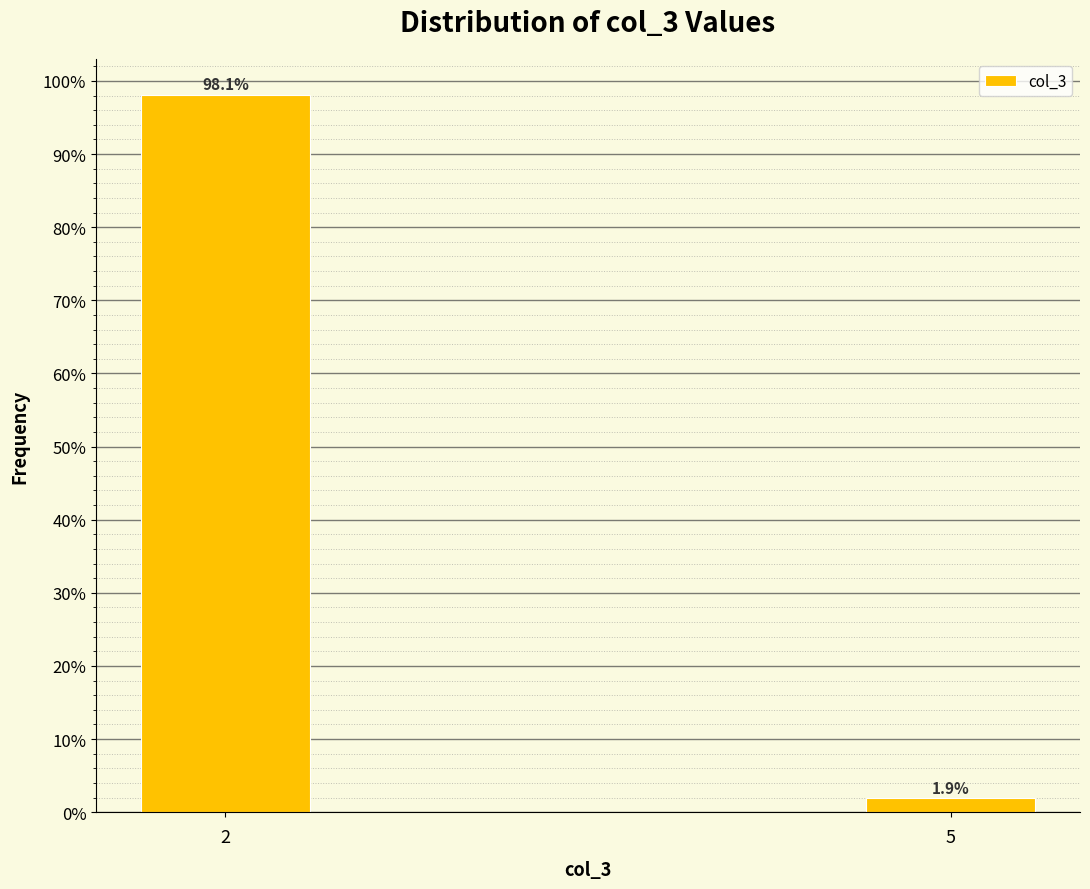

Reading left to right, list all the values displayed in this chart.

2=98.1	5=1.9